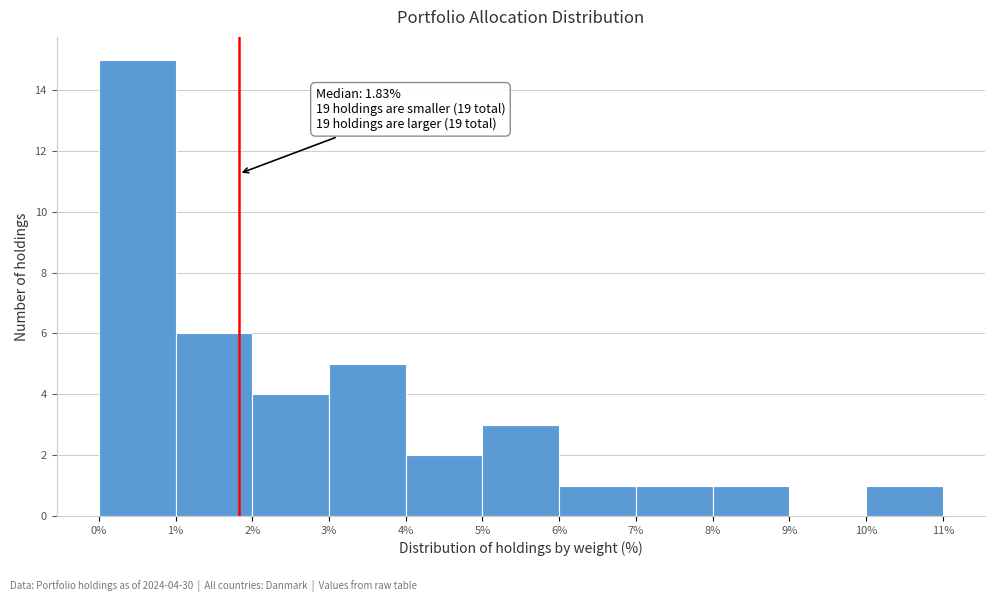

Which range on the x-axis has the tallest bar?

0% to 1%